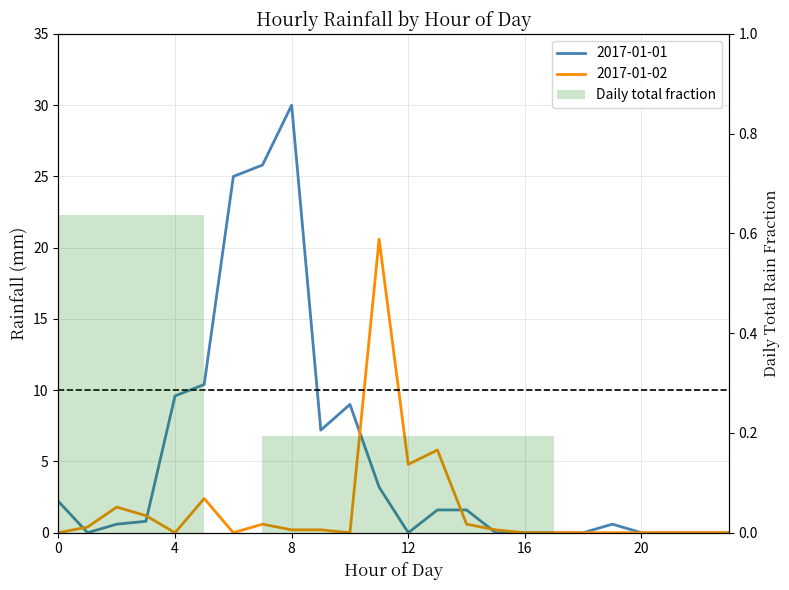

Is it true that the value at 0 is 0.1?

False